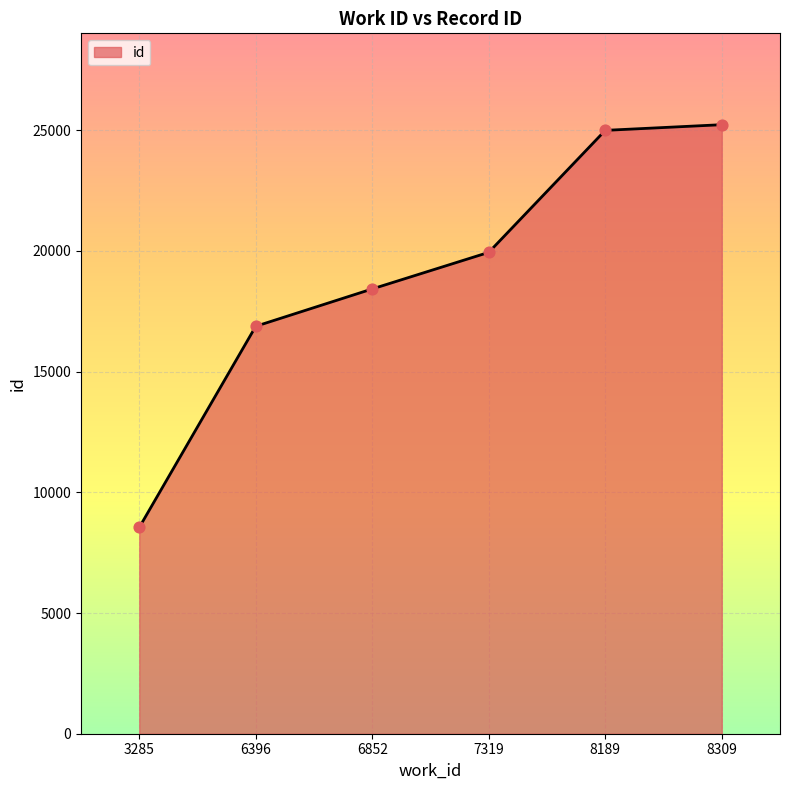

Between 7319 and 6396, which is larger?

7319